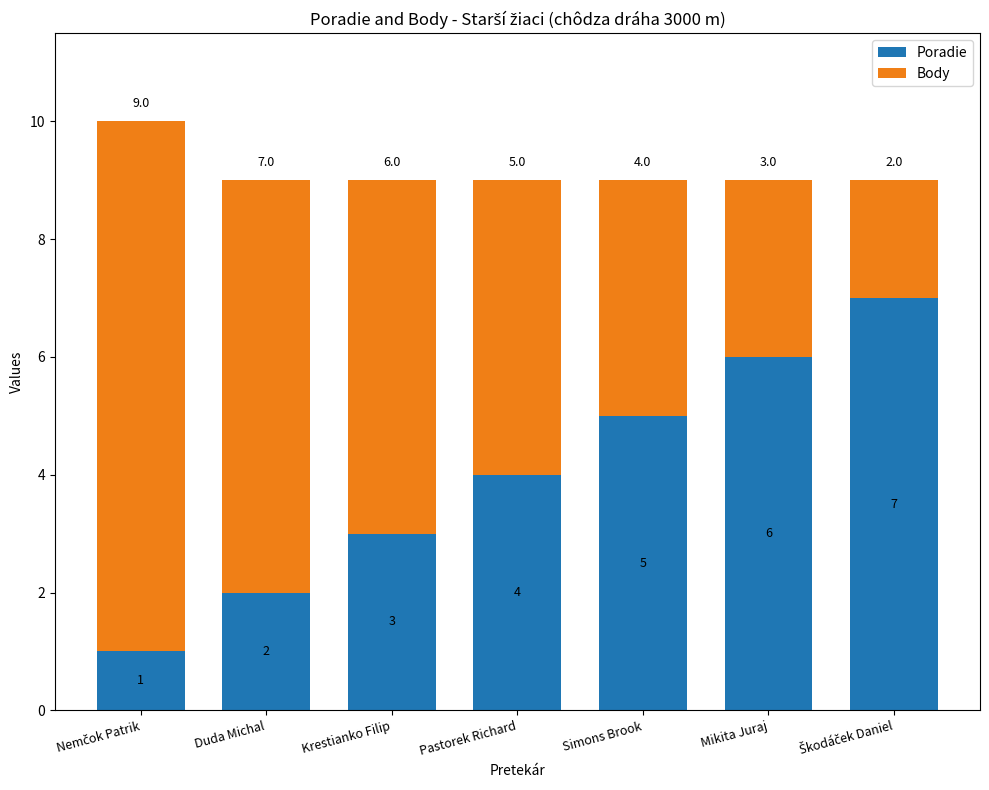

How many bars are there in total?

7